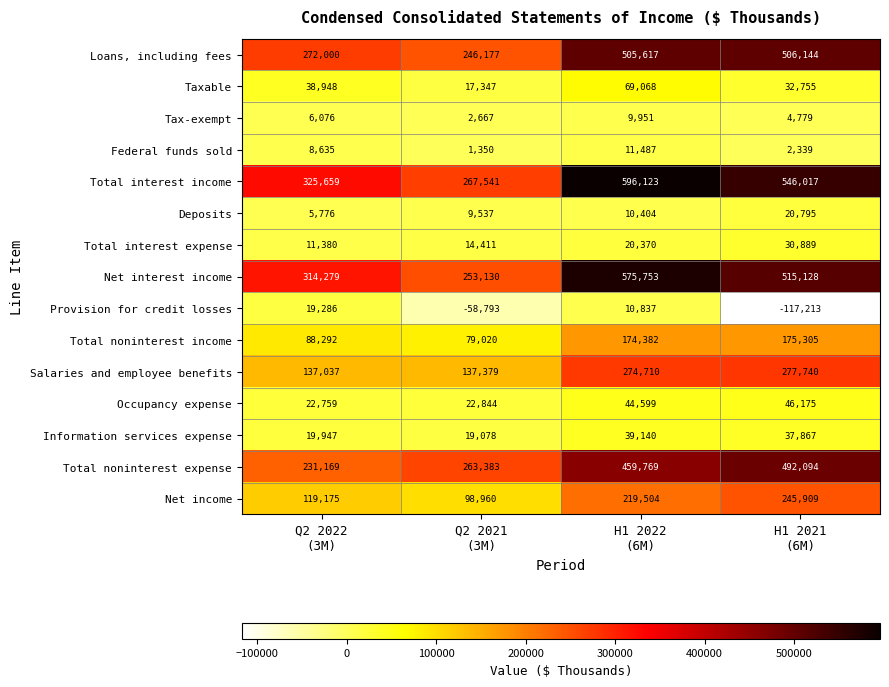

Which series changed the most between H1 2022
(6M) and H1 2021
(6M)?

Provision for credit losses